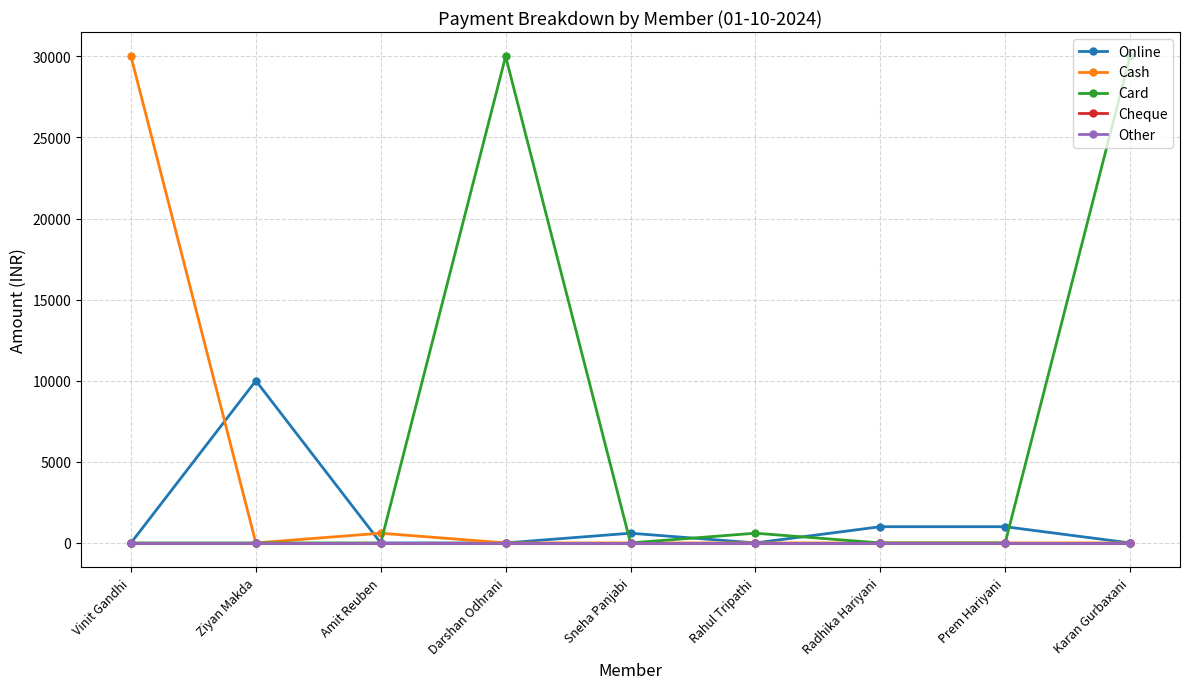

Does the chart have visible grid lines?

Yes